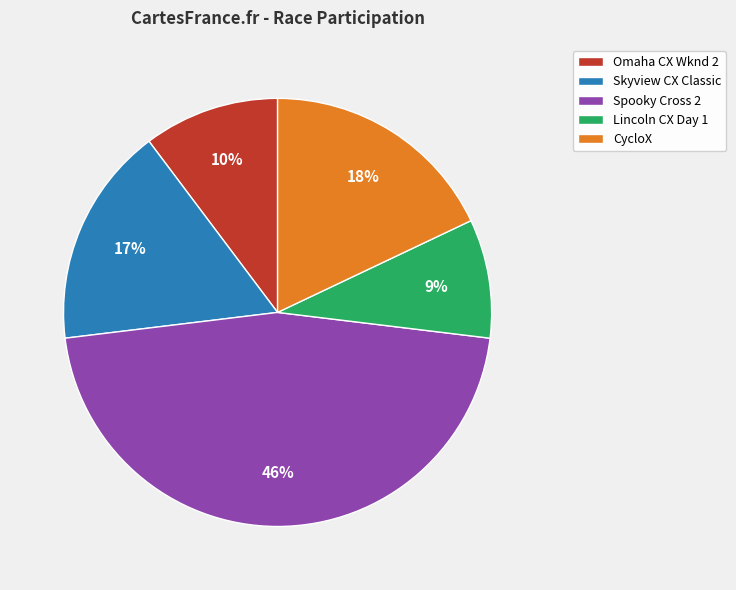

To the nearest percent, what portion does CycloX represent?

18%